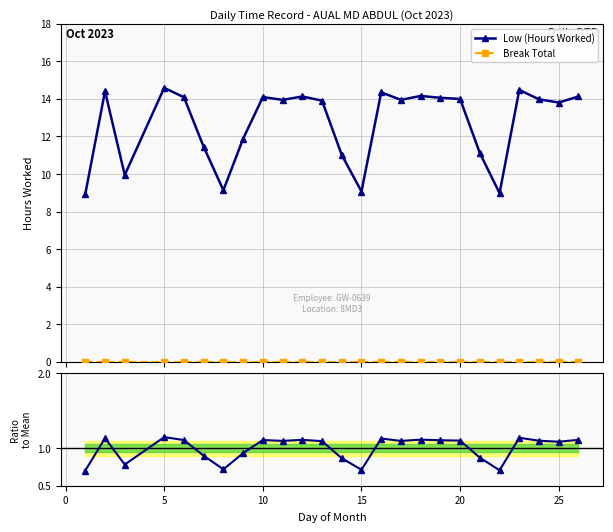

What is the value of the Low (Hours Worked) point at the 9th from the left?

14.1